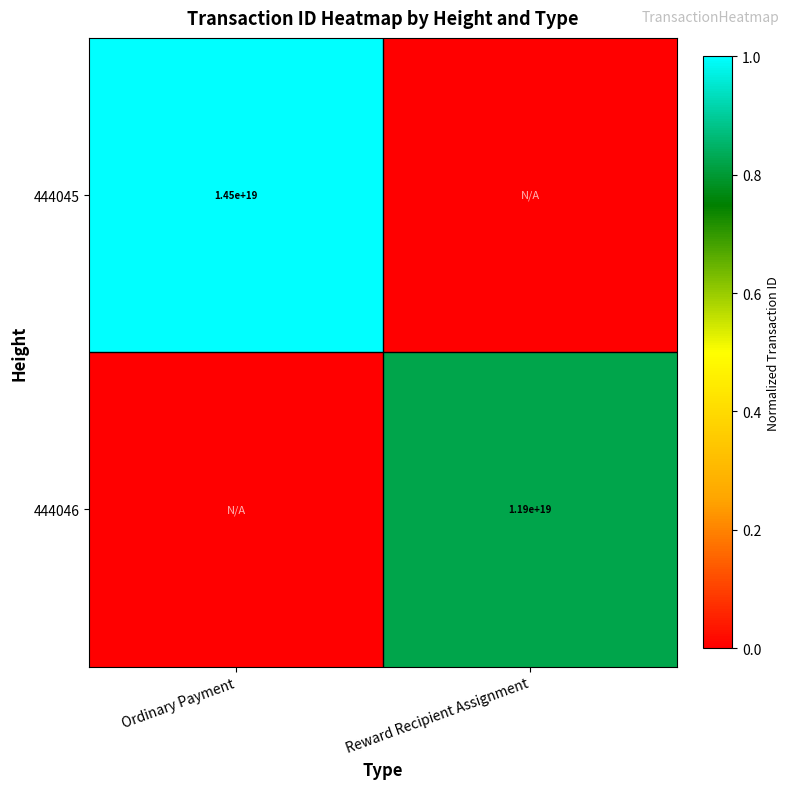

Is the value of 444045 at Ordinary Payment greater than the value of 444046 at Reward Recipient Assignment?

Yes